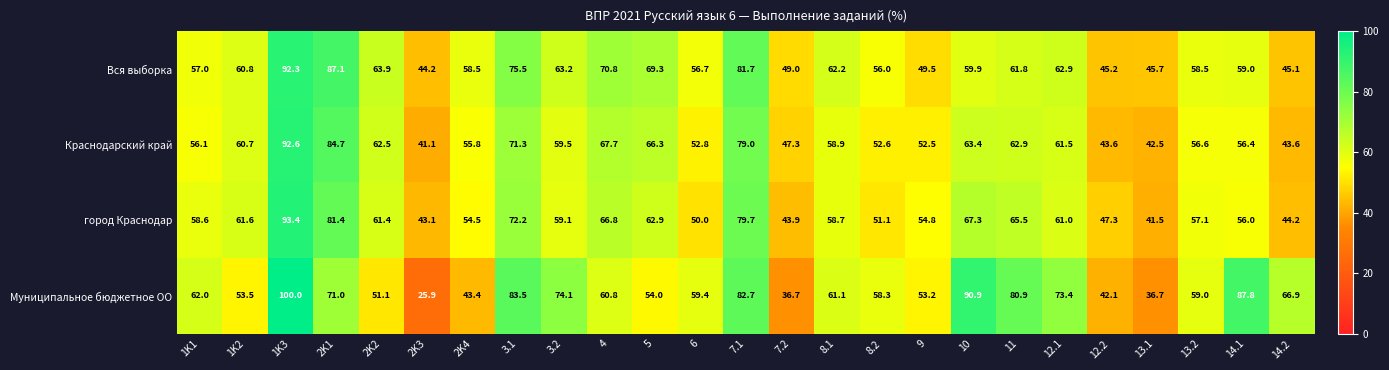

Which category has the lowest value in the город Краснодар series?

13.1